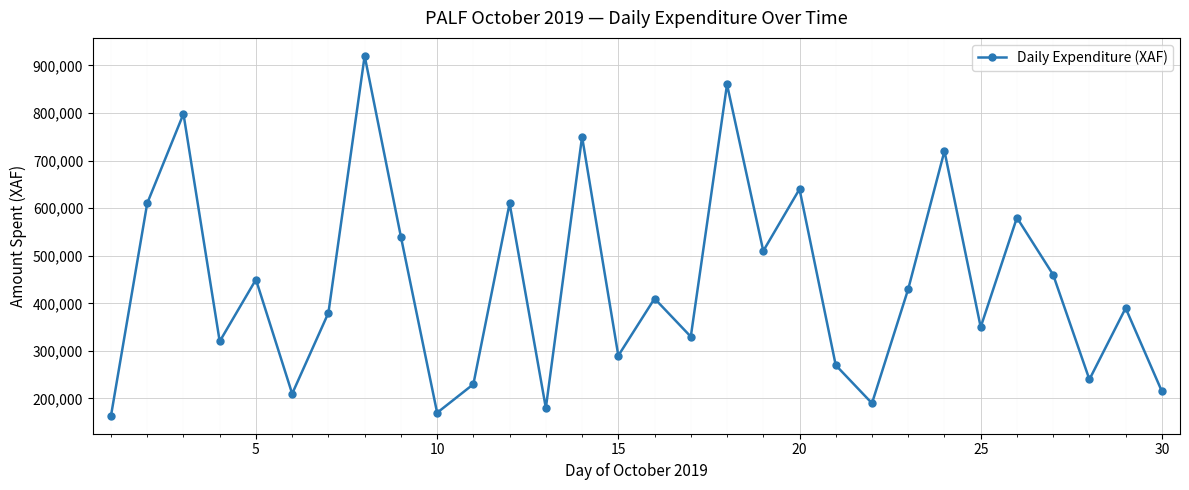

What is the value of the 13th point from the left?

180000